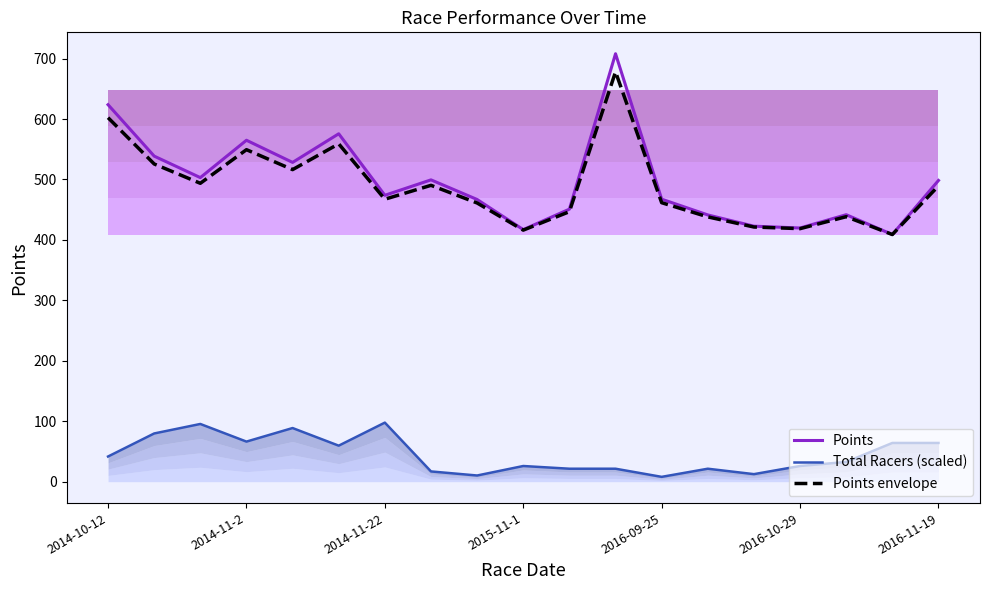

Does the chart have visible grid lines?

No